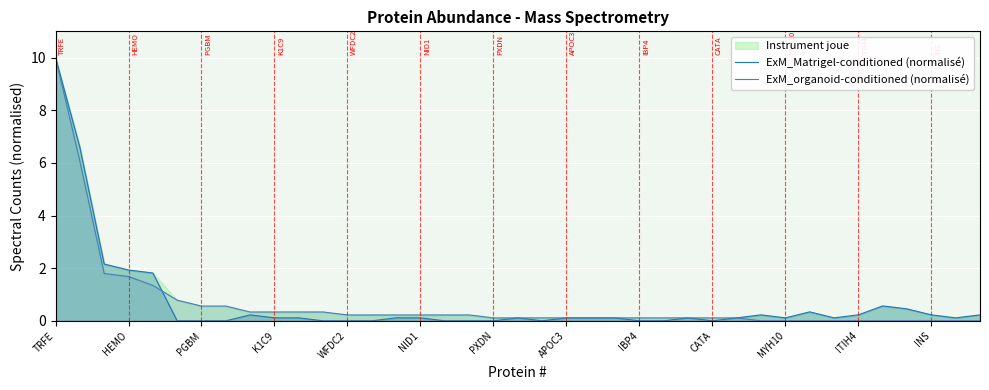

Reading right to left, list all the values displayed in this chart.

ExM_Matrigel-conditioned (normalisé): 0.2	0.1	0.2	0.5	0.6	0.2	0.1	0.3	0.1	0.2	0.1	0.0	0.1	0.0	0.0	0.1	0.1	0.1	0.0	0.1	0.0	0.0	0.0	0.1	0.1	0.0	0.0	0.0	0.1	0.1	0.2	0.0	0.0	0.0	1.8	1.9	2.2	6.6	10.0
ExM_organoid-conditioned (normalisé): 0.0	0.0	0.0	0.0	0.0	0.0	0.0	0.0	0.0	0.0	0.1	0.1	0.1	0.1	0.1	0.1	0.1	0.1	0.1	0.1	0.1	0.2	0.2	0.2	0.2	0.2	0.2	0.3	0.3	0.3	0.3	0.6	0.6	0.8	1.3	1.7	1.8	6.1	10.0